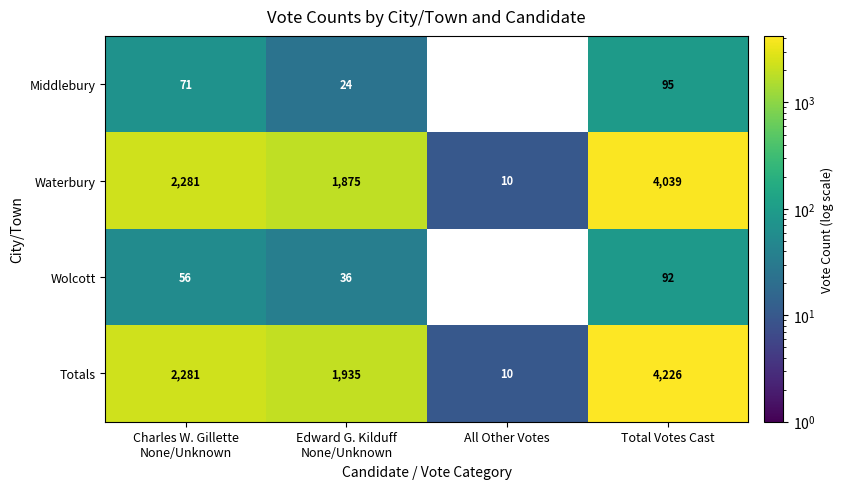

Which series has the largest total across all categories?

Totals